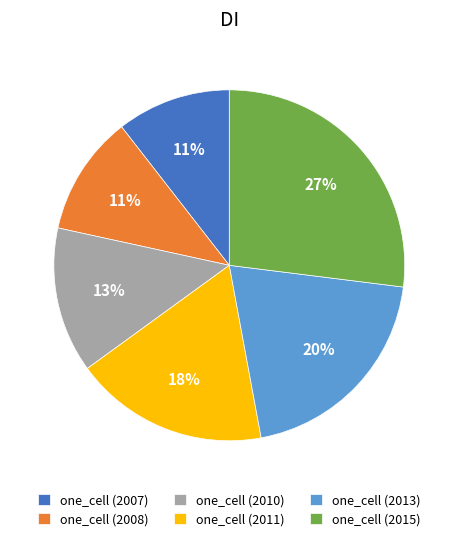

To the nearest percent, what is the combined percentage of one_cell (2007) and one_cell (2008)?

22%